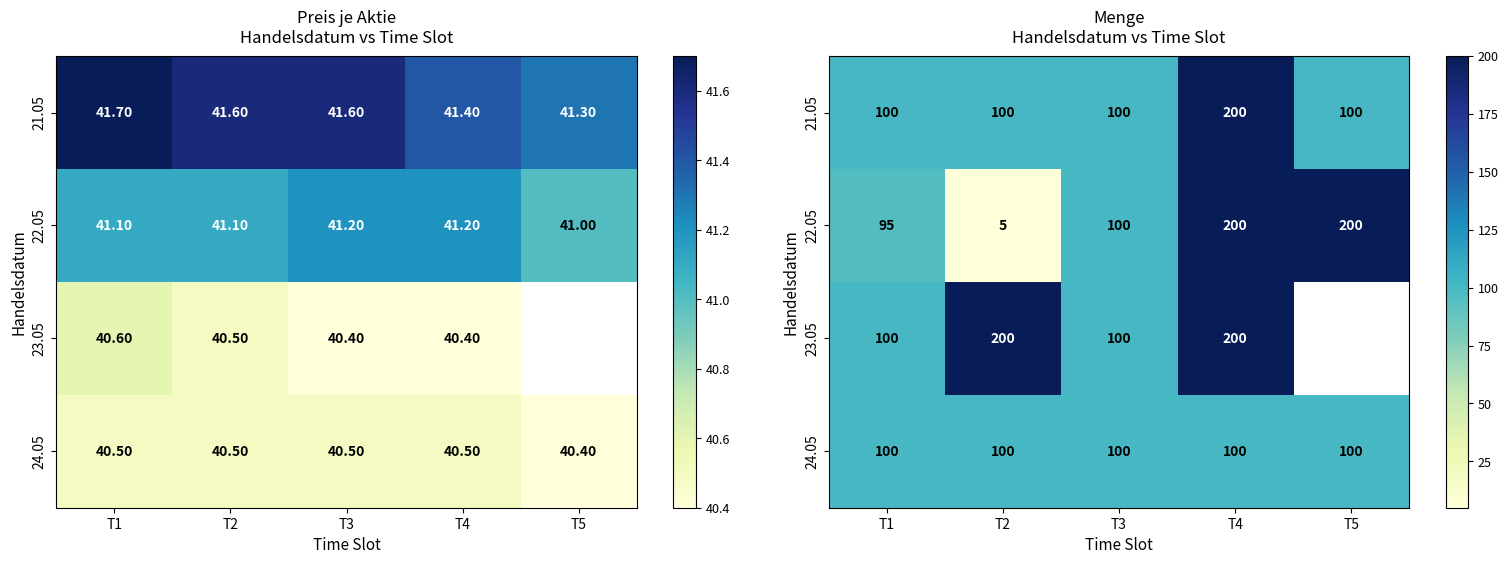

What is the sum of all 22.05 values?

600.0